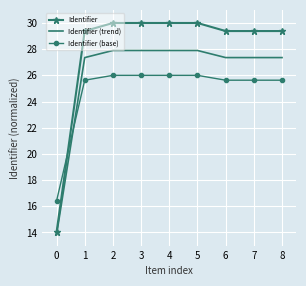

What is the total value across all series at 8?

82.4